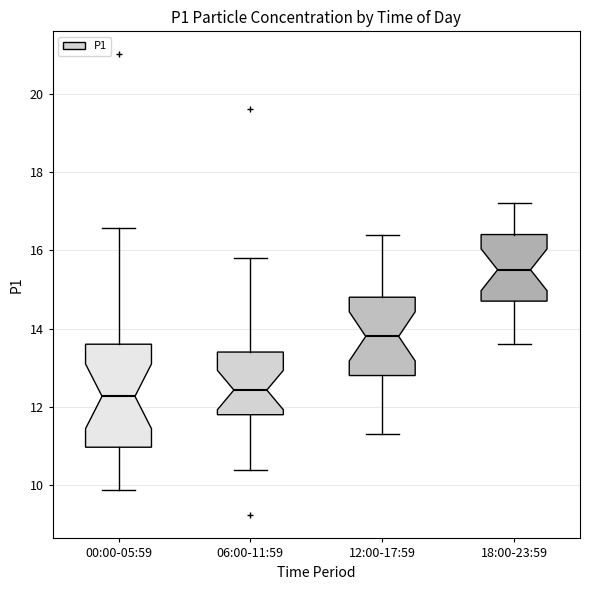

Reading left to right, read every box against the y-axis: the position of its median line, the range the box covers, and the ends of its whiskers. The values are not printed on the chart, so give them approximately, as read against the axis.

00:00-05:59: median 12.2, box 11.0 to 13.6, whiskers 9.8 to 16.6
06:00-11:59: median 12.4, box 11.8 to 13.4, whiskers 10.4 to 15.8
12:00-17:59: median 13.8, box 12.8 to 14.8, whiskers 11.4 to 16.4
18:00-23:59: median 15.6, box 14.8 to 16.4, whiskers 13.6 to 17.2